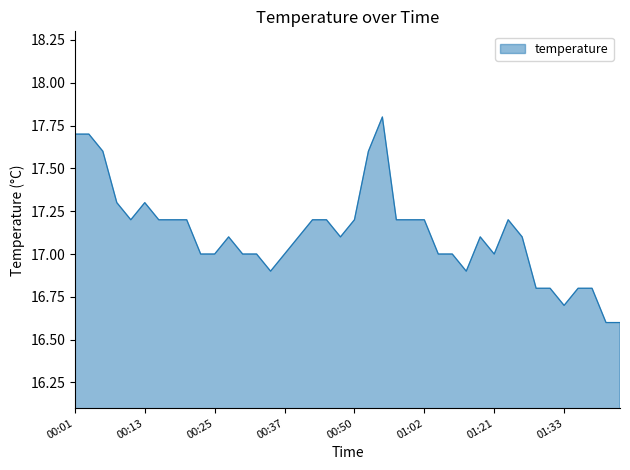

What is the difference between the maximum and minimum values?

1.2